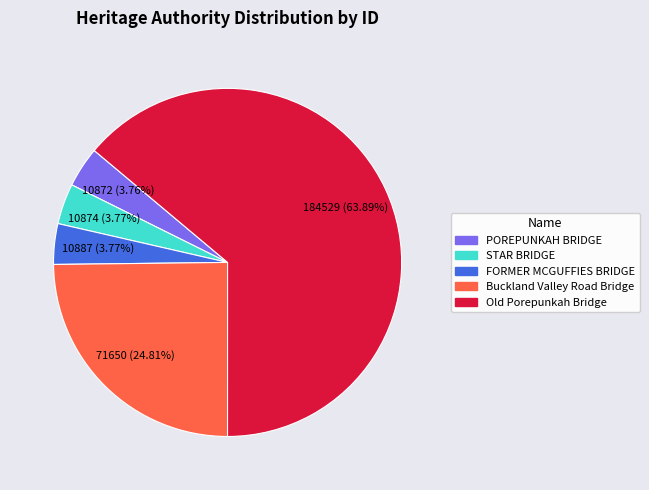

Which category has the biggest portion of the pie?

Old Porepunkah Bridge